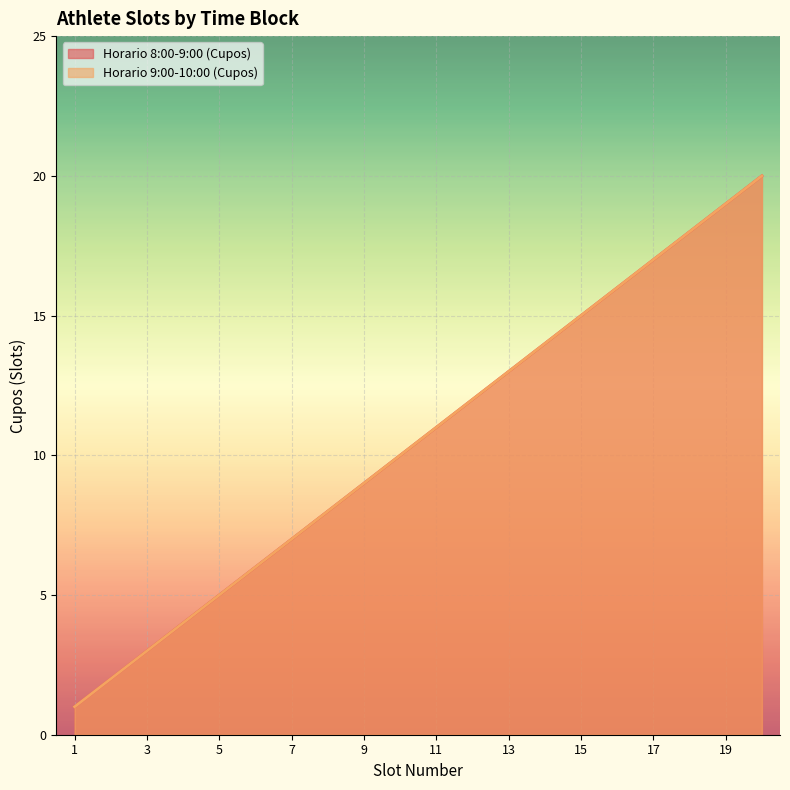

What is the sum of all Horario 9:00-10:00 (Cupos) values?

210